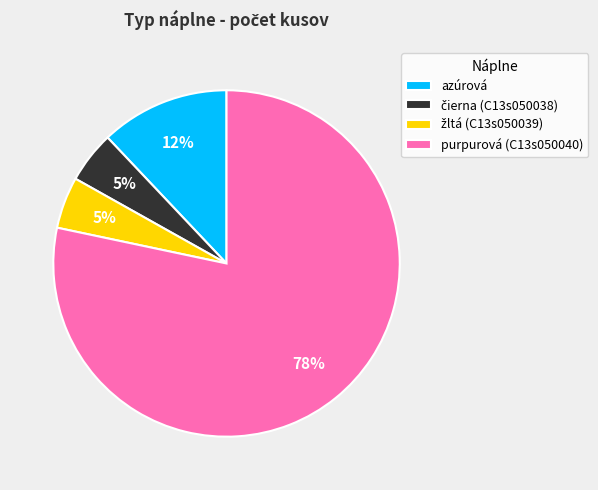

To the nearest percent, what is the difference between the largest and smallest slice percentages?

73%